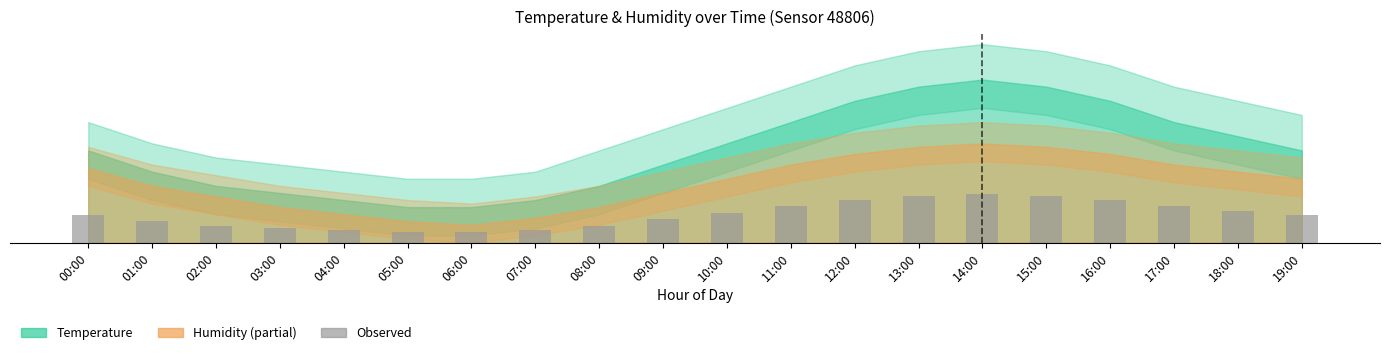

Are the bars grouped side by side (vs. stacked)?

No